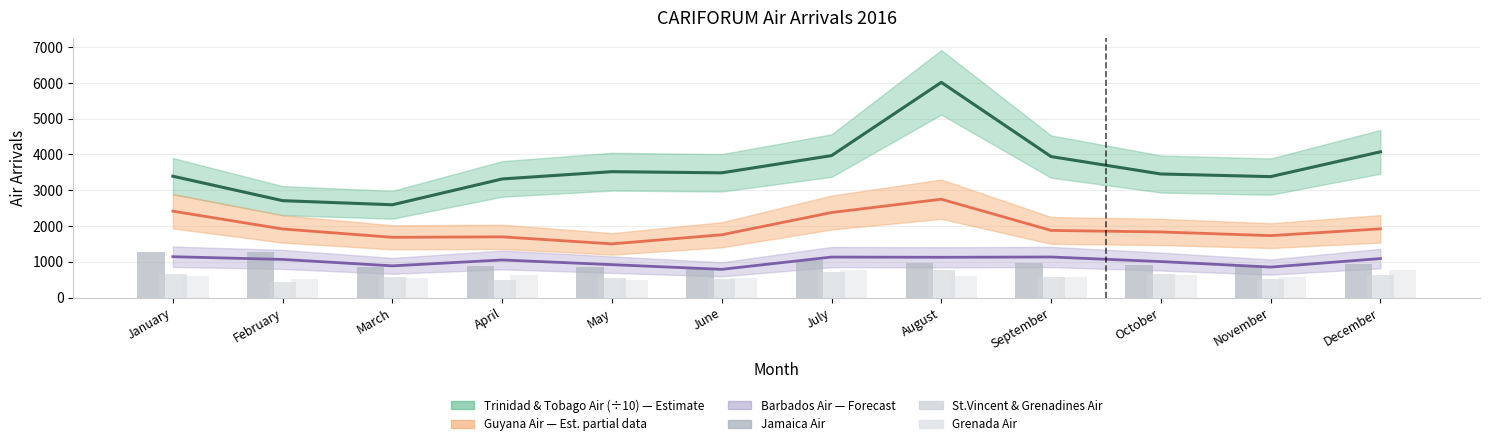

Where does the Jamaica Air series first go above 939?

January